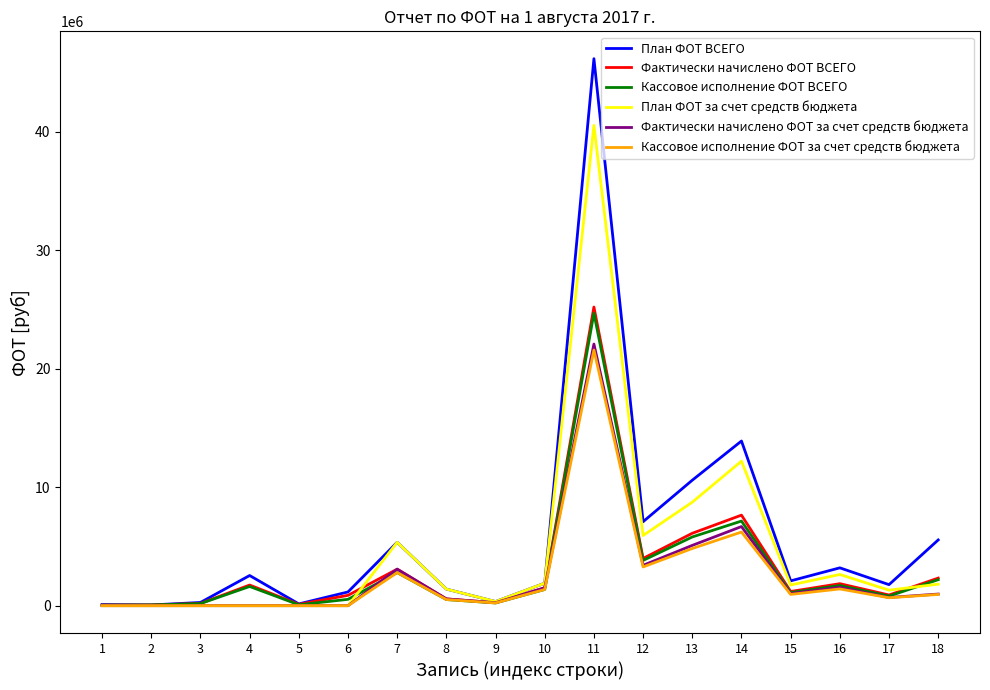

What is the maximum value for Кассовое исполнение ФОТ ВСЕГО?

24693627